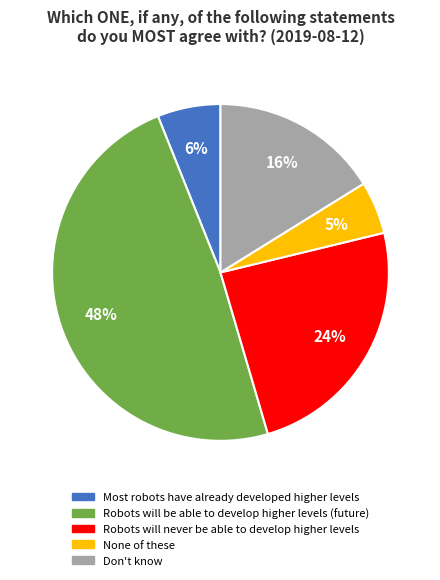

How many segments does this pie chart have?

5